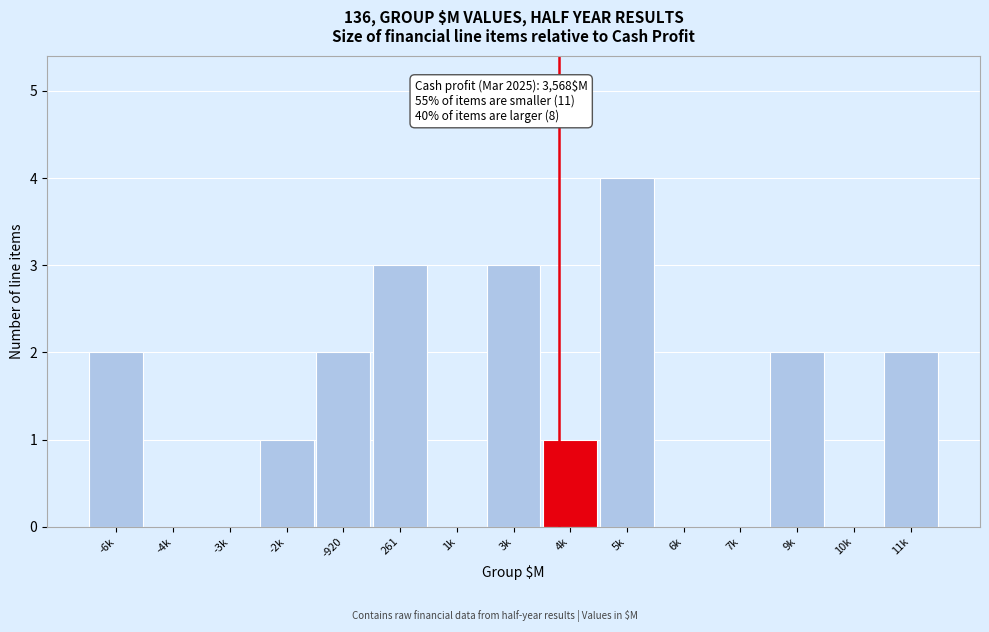

Reading left to right, list all the values displayed in this chart.

-6k=2	-4k=0	-3k=0	-2k=1	-920=2	261=3	1k=0	3k=3	4k=1	5k=4	6k=0	7k=0	9k=2	10k=0	11k=2